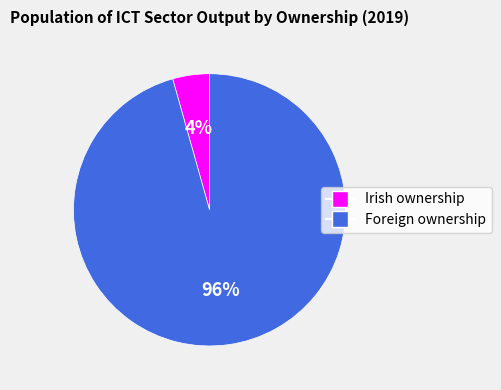

What percentage is the Irish ownership slice, to the nearest percent?

4%